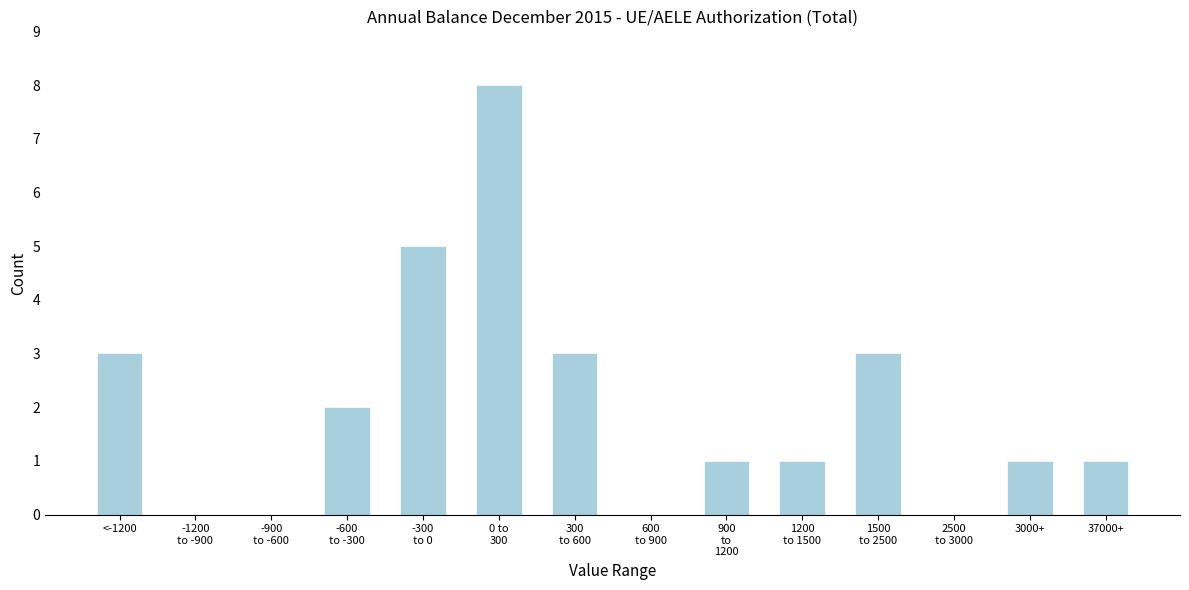

What is the maximum value shown in the chart?

8